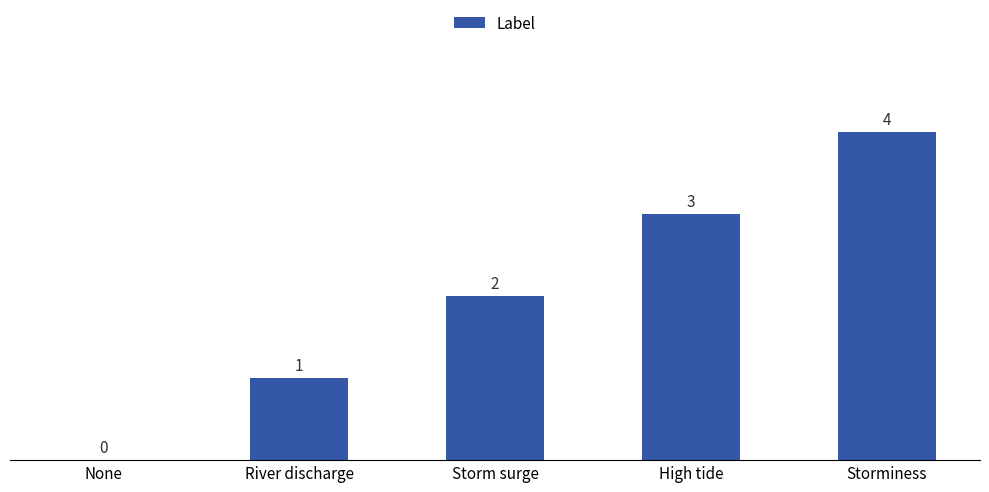

Read the value at Storminess.

4